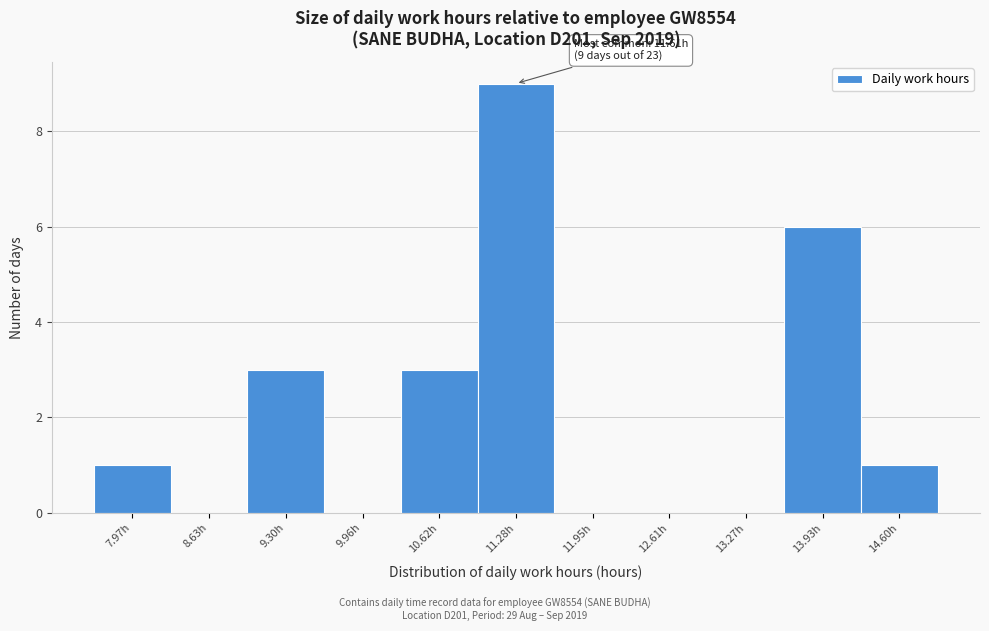

Reading left to right, extract all data points from this chart.

7.97h=1	8.63h=0	9.30h=3	9.96h=0	10.62h=3	11.28h=9	11.95h=0	12.61h=0	13.27h=0	13.93h=6	14.60h=1